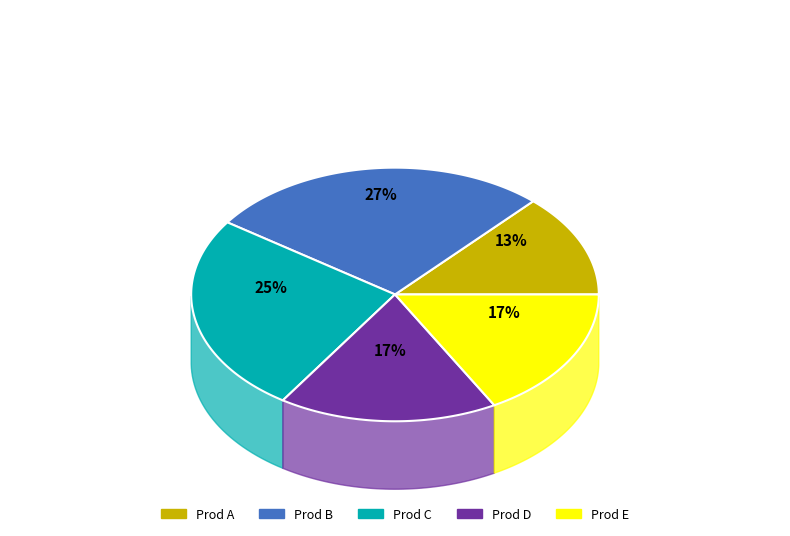

What is the total percentage of Prod B and Prod A?

40.4%